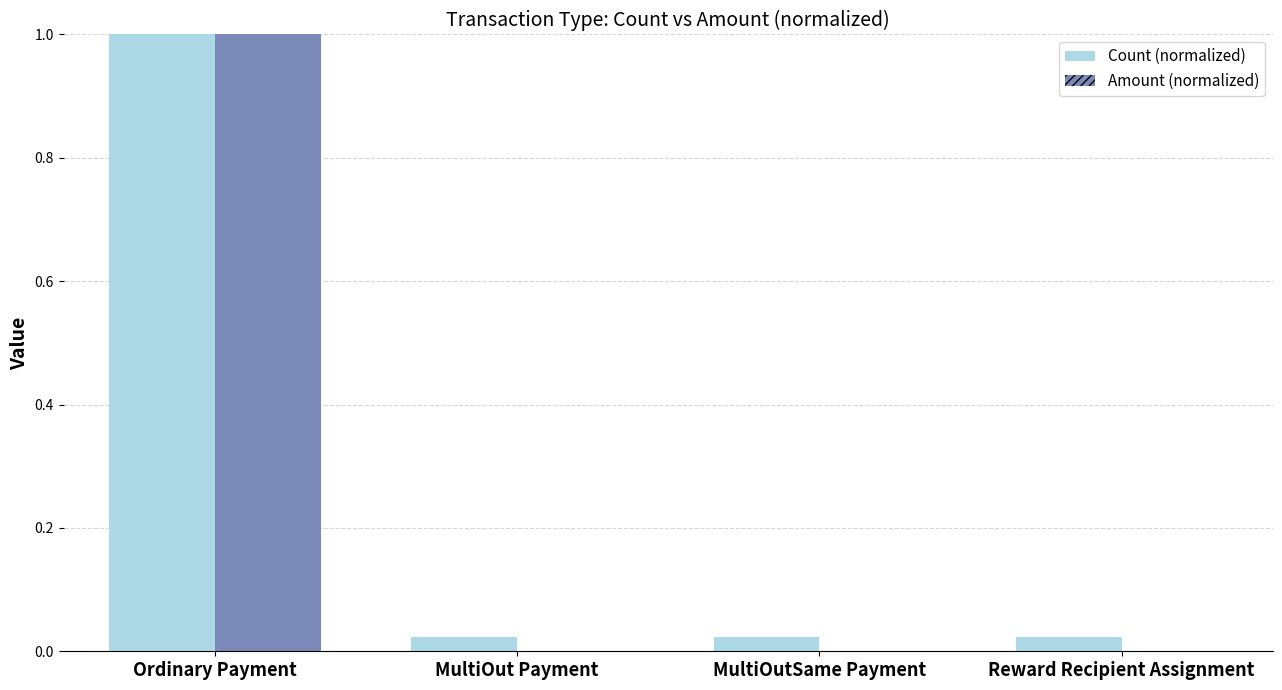

Count the number of categories in the chart.

4